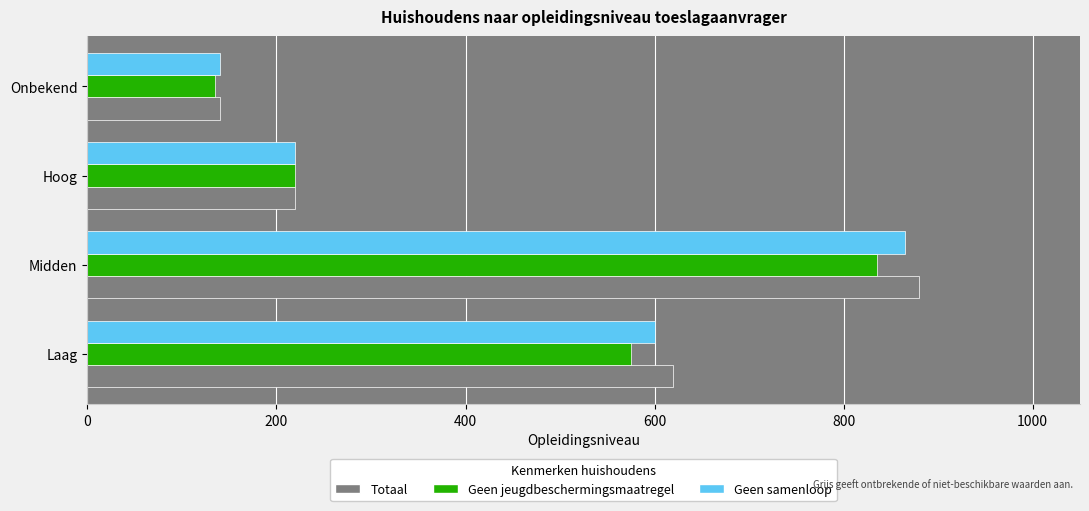

What is the maximum value shown in the chart?

880